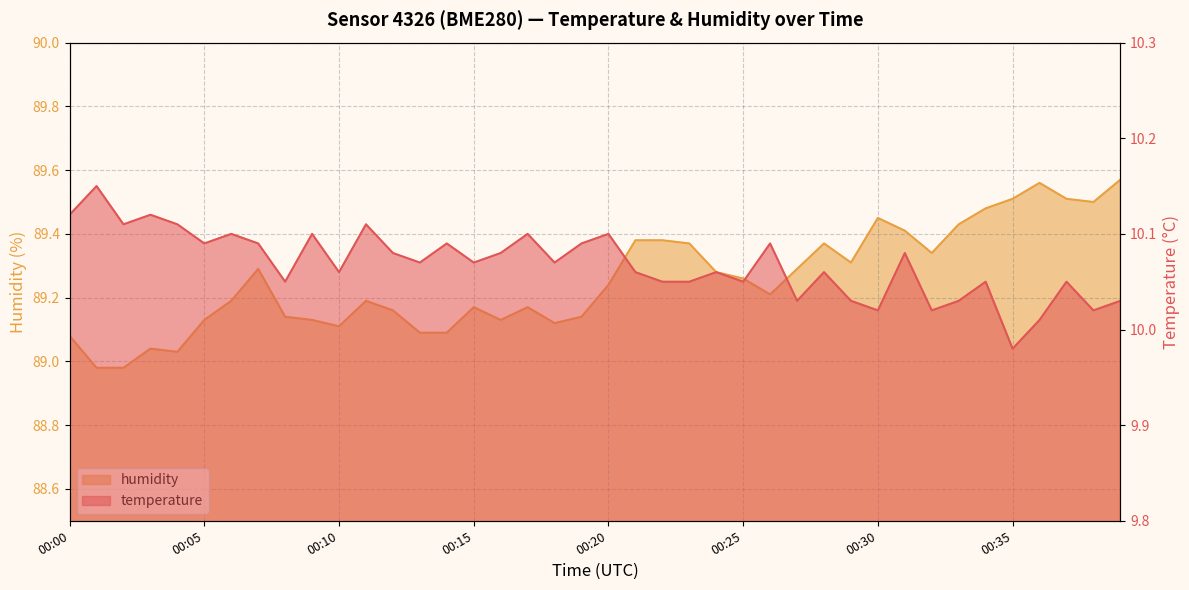

Which series changed the most between 00:16 and 00:31?

humidity